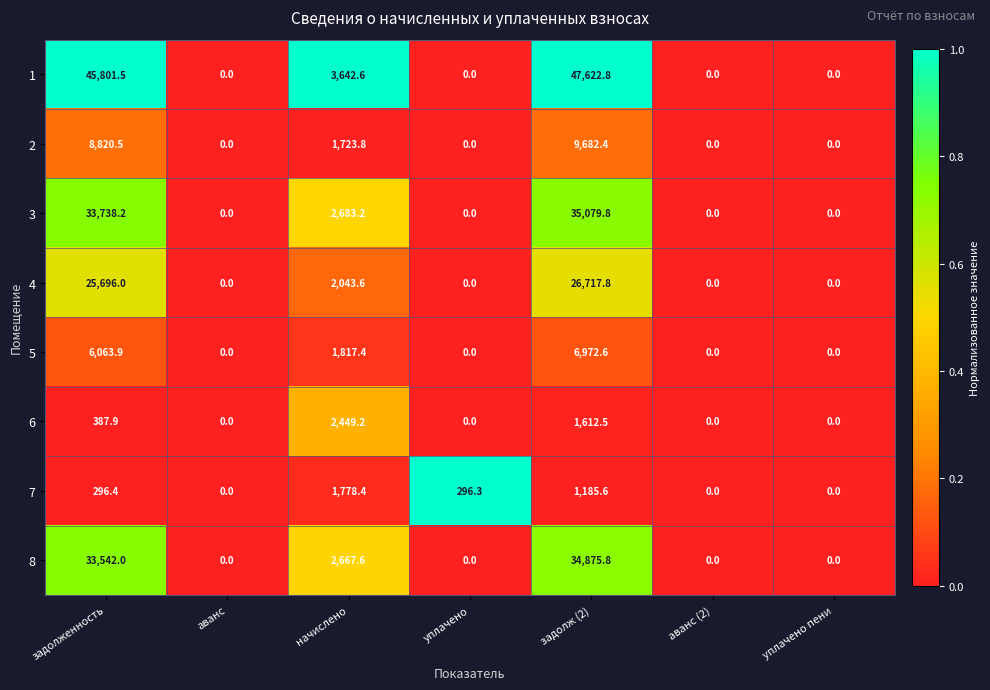

How many series are shown in this chart?

8